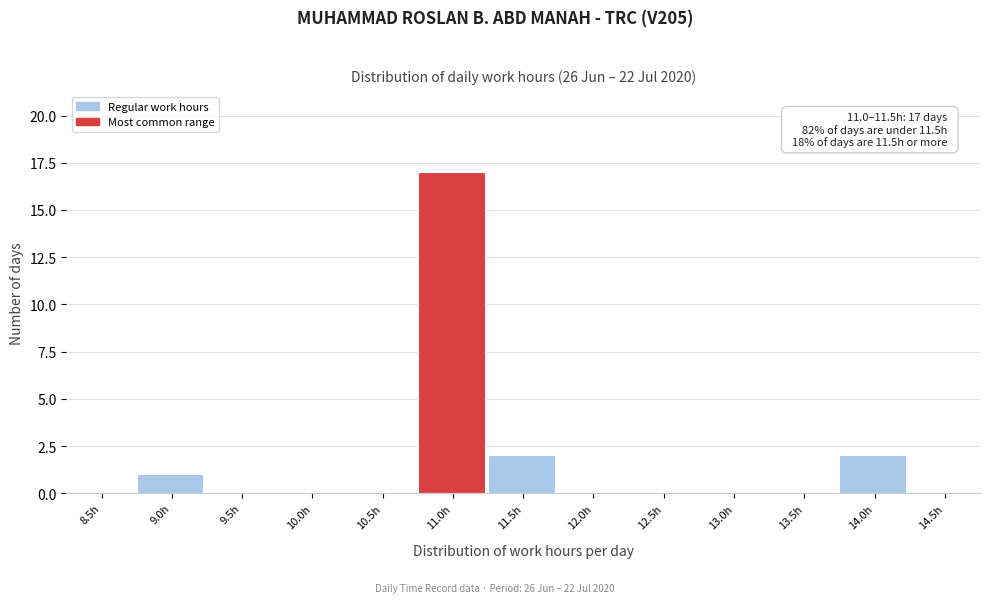

Reading right to left, extract all data points from this chart.

14.5h=0	14.0h=2	13.5h=0	13.0h=0	12.5h=0	12.0h=0	11.5h=2	11.0h=17	10.5h=0	10.0h=0	9.5h=0	9.0h=1	8.5h=0